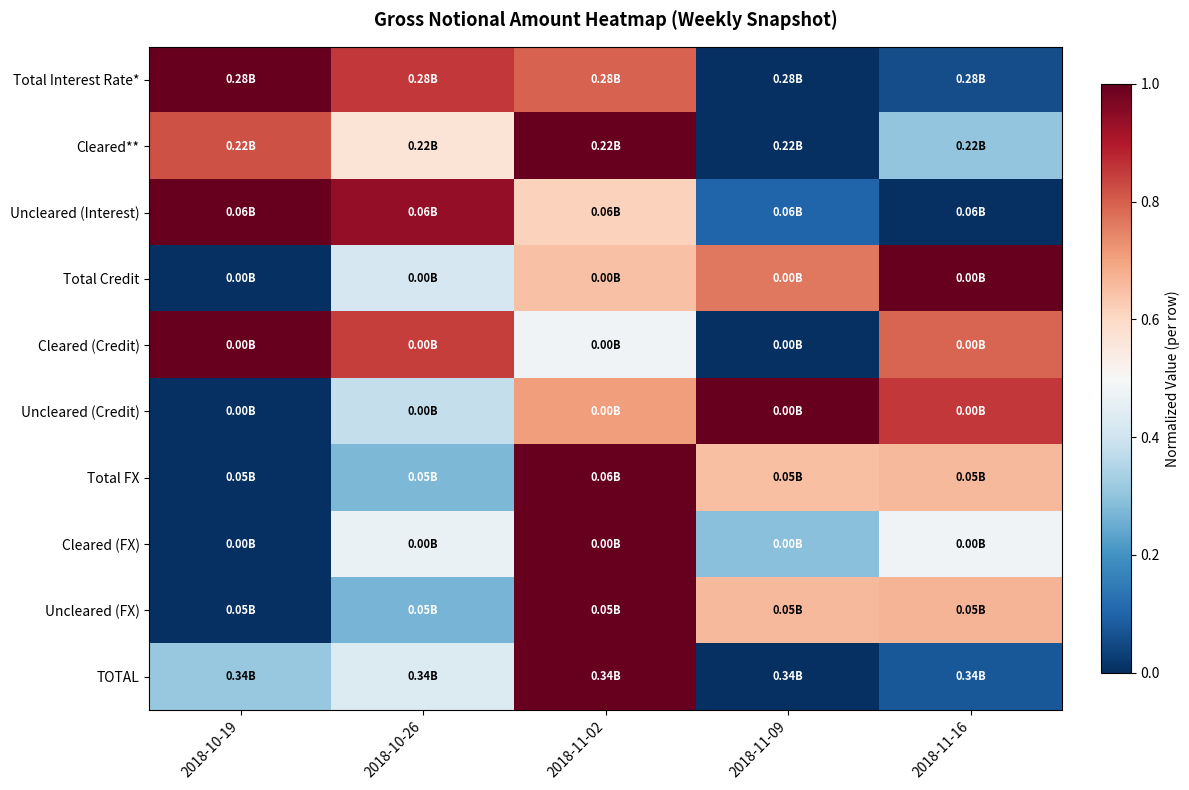

Reading left to right, list all the values displayed in this chart.

Total Interest Rate*: 2018-10-19=1.0	2018-10-26=0.9	2018-11-02=0.8	2018-11-09=0.0	2018-11-16=0.1
Cleared**: 2018-10-19=0.8	2018-10-26=0.6	2018-11-02=1.0	2018-11-09=0.0	2018-11-16=0.3
Uncleared (Interest): 2018-10-19=1.0	2018-10-26=0.9	2018-11-02=0.6	2018-11-09=0.1	2018-11-16=0.0
Total Credit: 2018-10-19=0.0	2018-10-26=0.4	2018-11-02=0.6	2018-11-09=0.8	2018-11-16=1.0
Cleared (Credit): 2018-10-19=1.0	2018-10-26=0.8	2018-11-02=0.5	2018-11-09=0.0	2018-11-16=0.8
Uncleared (Credit): 2018-10-19=0.0	2018-10-26=0.4	2018-11-02=0.7	2018-11-09=1.0	2018-11-16=0.9
Total FX: 2018-10-19=0.0	2018-10-26=0.3	2018-11-02=1.0	2018-11-09=0.6	2018-11-16=0.7
Cleared (FX): 2018-10-19=0.0	2018-10-26=0.5	2018-11-02=1.0	2018-11-09=0.3	2018-11-16=0.5
Uncleared (FX): 2018-10-19=0.0	2018-10-26=0.3	2018-11-02=1.0	2018-11-09=0.7	2018-11-16=0.7
TOTAL: 2018-10-19=0.3	2018-10-26=0.4	2018-11-02=1.0	2018-11-09=0.0	2018-11-16=0.1